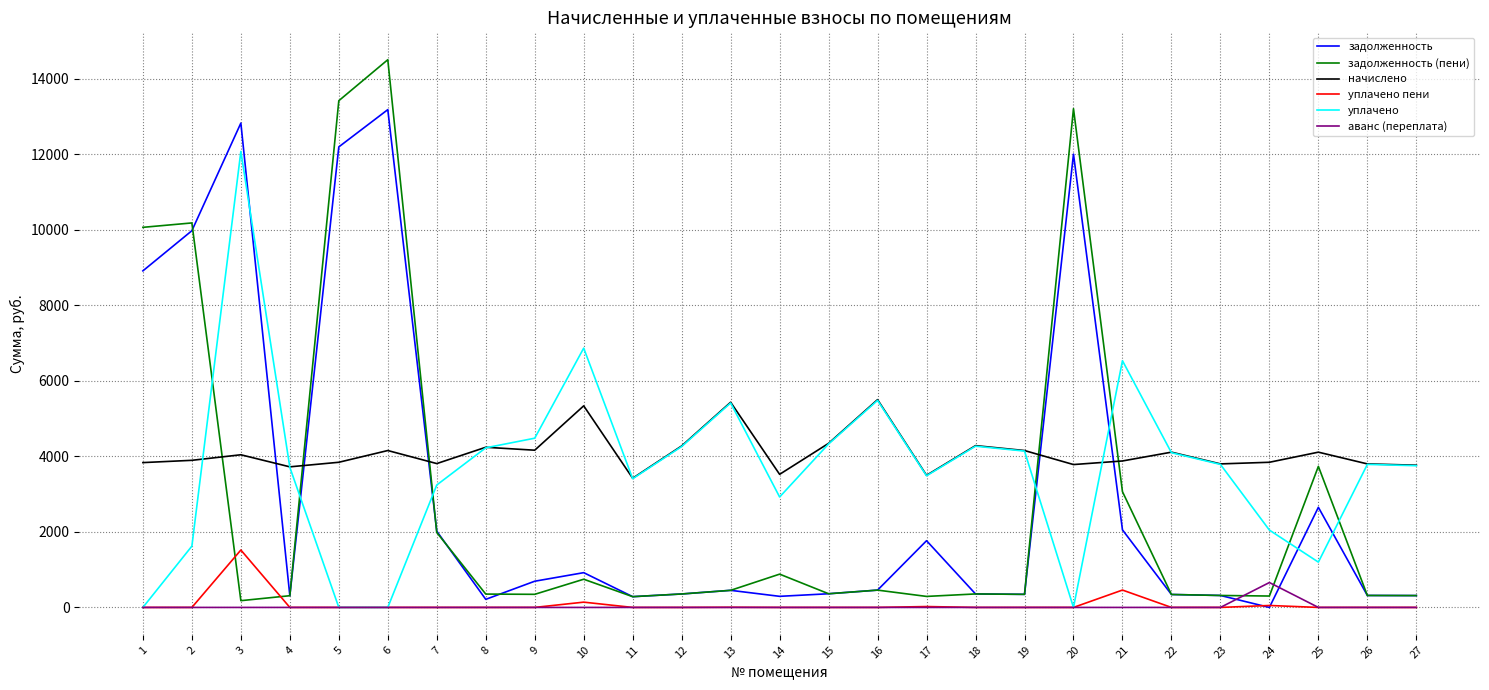

Which series has the widest spread of values?

задолженность (пени)